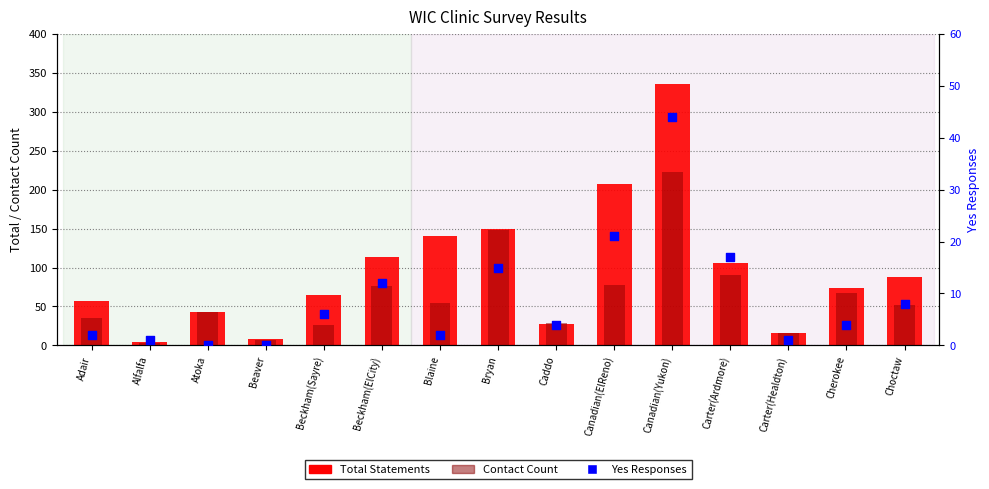

Is the value of Contact Count at Canadian(ElReno) greater than the value of Yes Responses at Caddo?

Yes